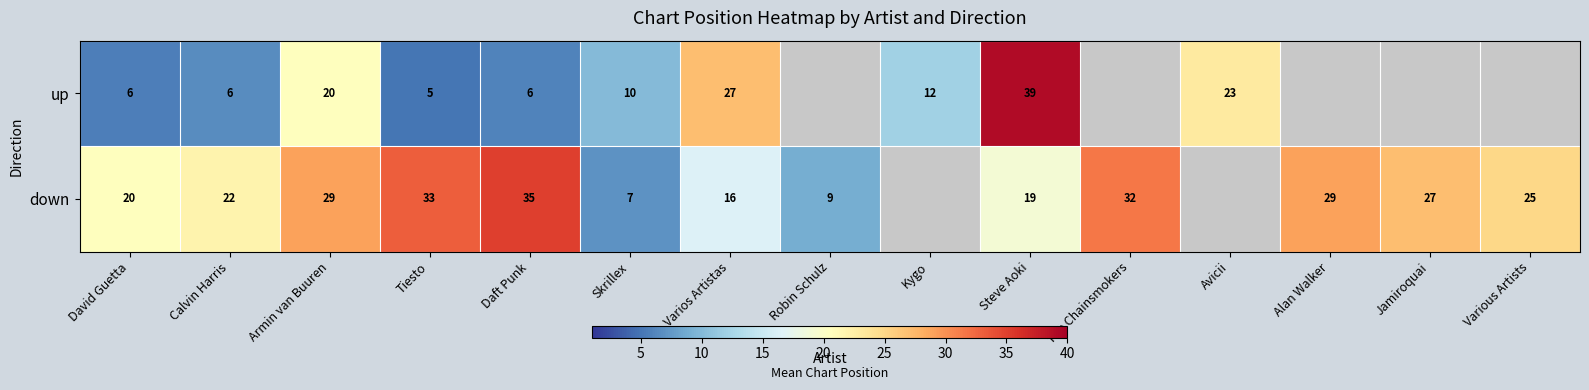

Which series changed the most between Calvin Harris and Armin van Buuren?

up